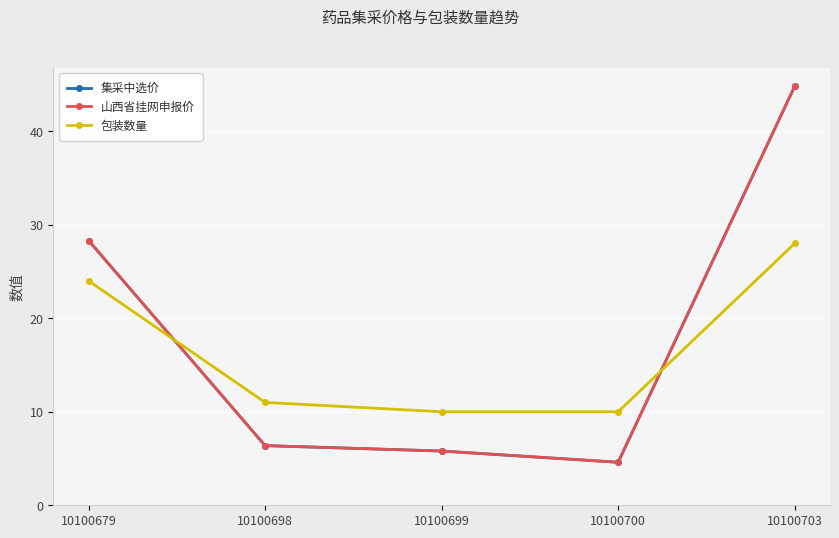

What is the value of the 包装数量 point at the 4th from the left?

10.0